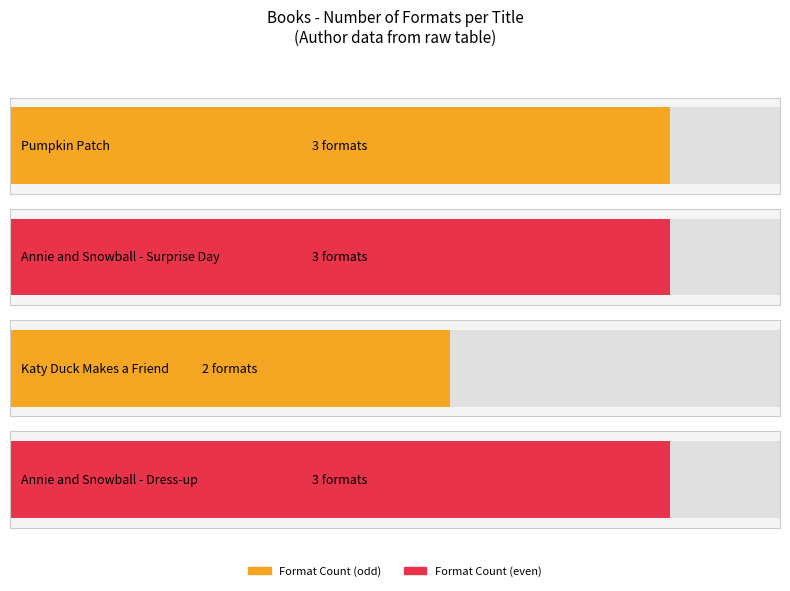

What is the difference between the maximum and minimum values?

1